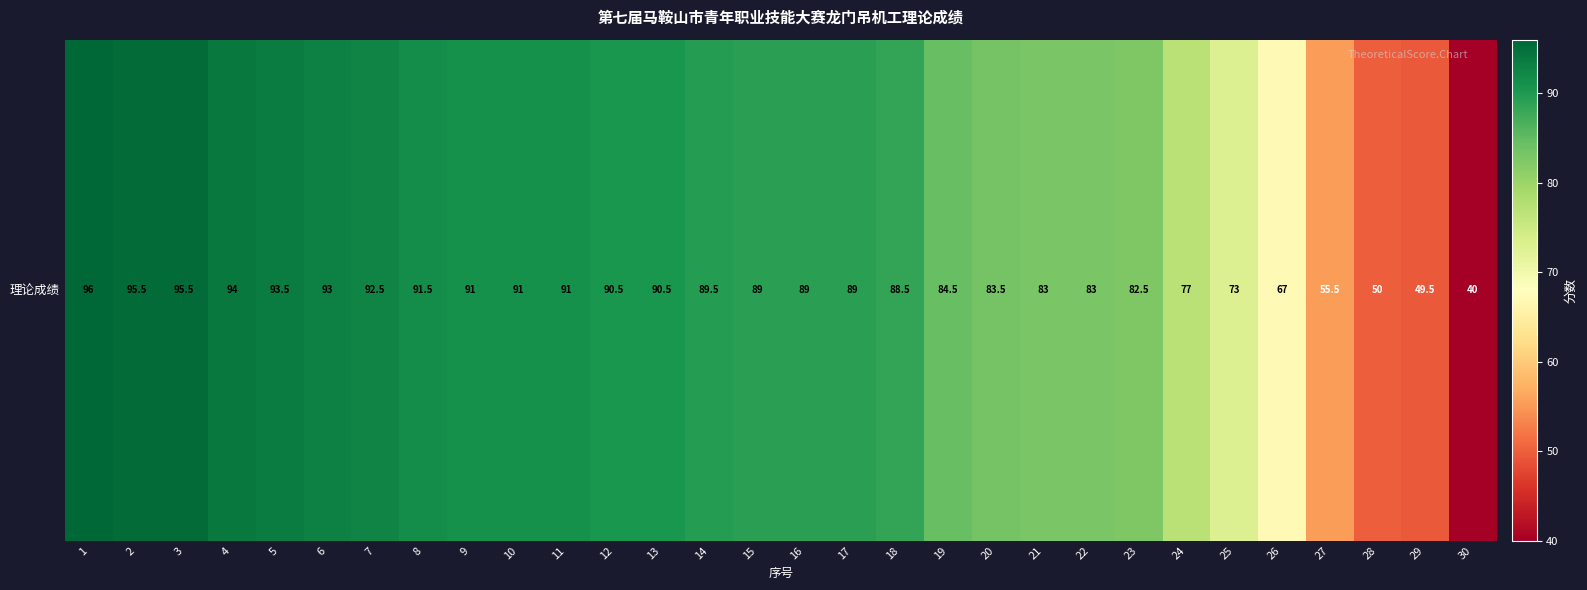

What is the change in value from 14 to 30?

-49.5